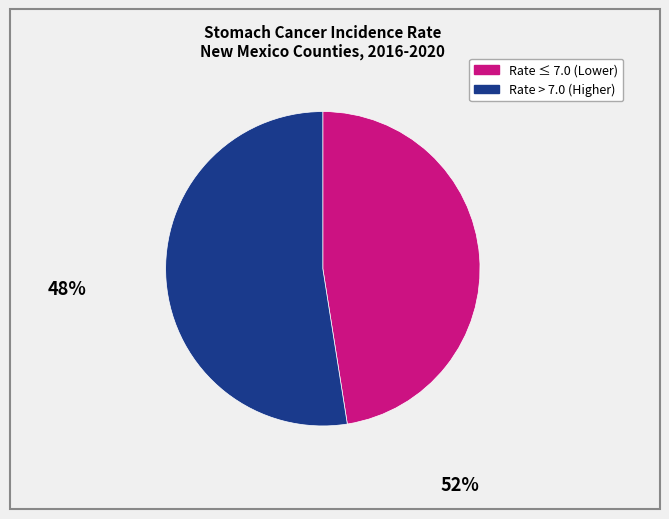

How many slices are in this pie chart?

2